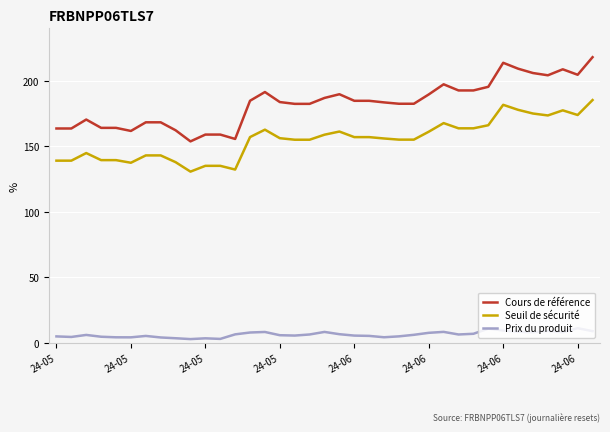

Which series has the largest range (max minus min)?

Cours de référence